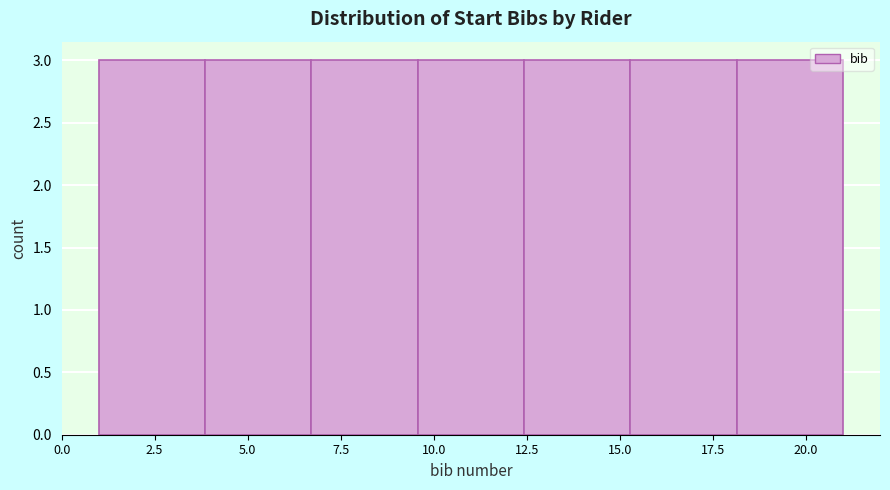

Reading left to right, list every bar in this chart as the range it spans on the x-axis followed by its height. Neither the bar edges nor the heights are printed on the chart, so give them approximately, as read against the axes.

1.0 to 4.0: 3
4.0 to 6.5: 3
6.5 to 9.5: 3
9.5 to 12.5: 3
12.5 to 15.5: 3
15.5 to 18.0: 3
18.0 to 21.0: 3